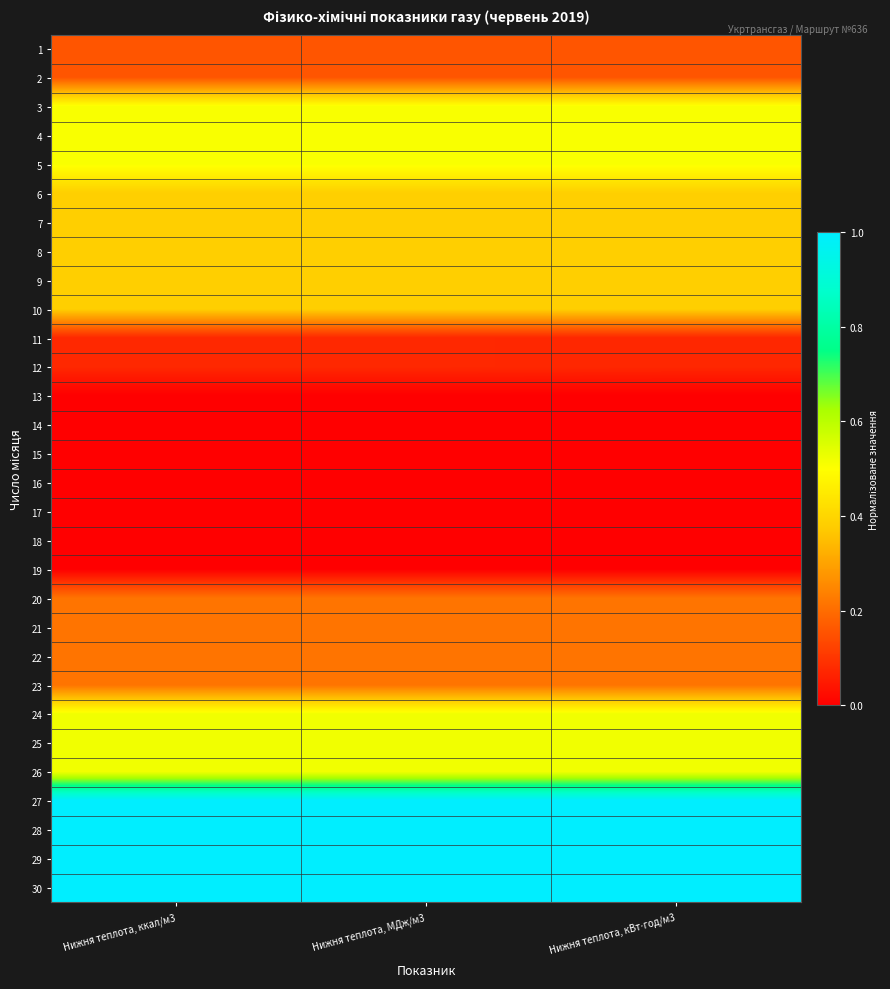

What is the spread (max minus min) of values at Нижня теплота, ккал/м3?

1.0